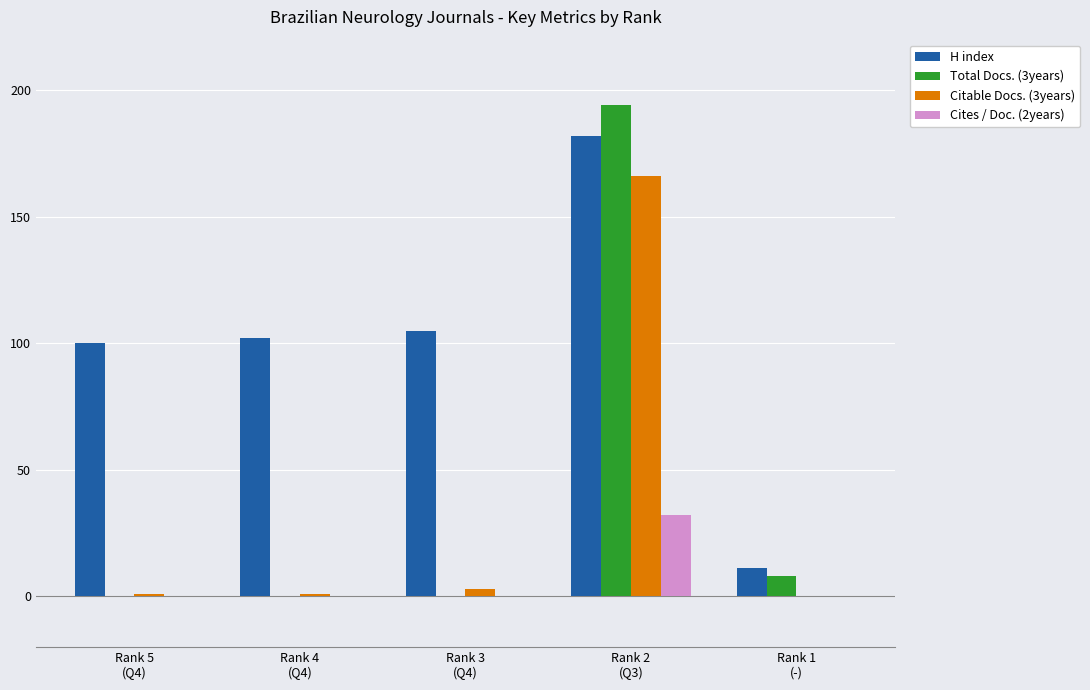

Which series has the largest total across all categories?

H index